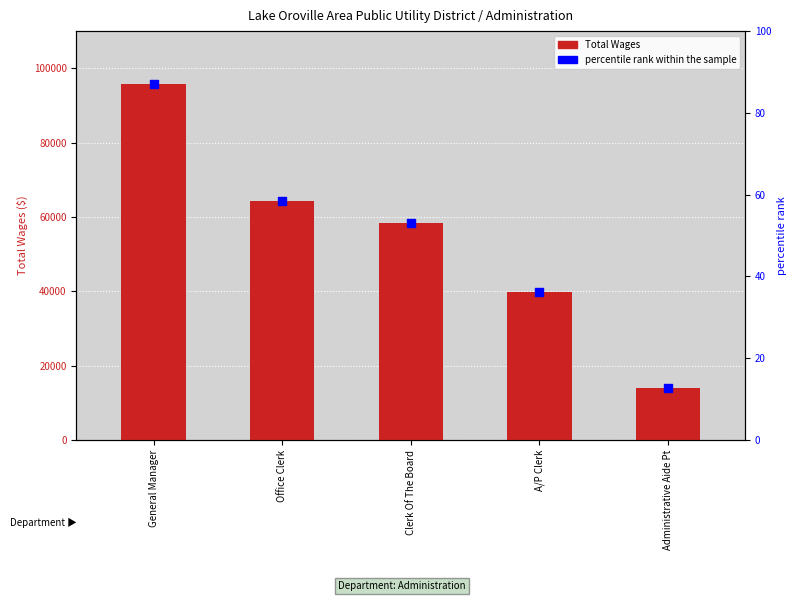

Which series has the largest Y range (max minus min)?

Total Wages